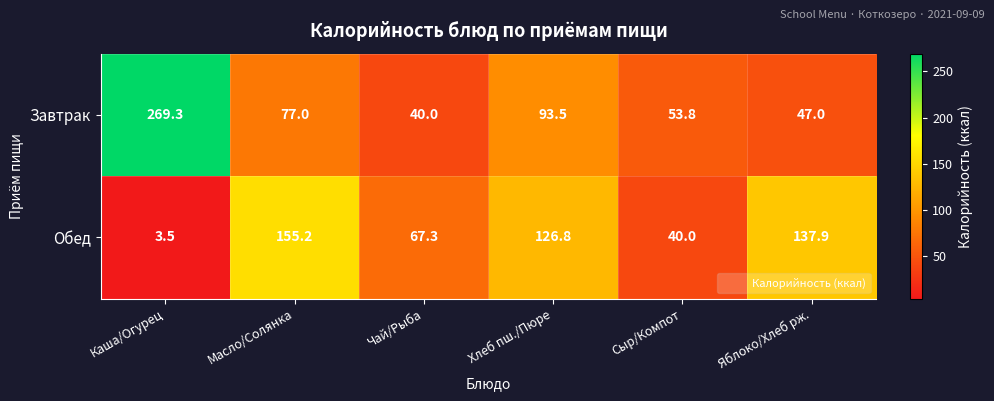

How many data points does each series have?

6